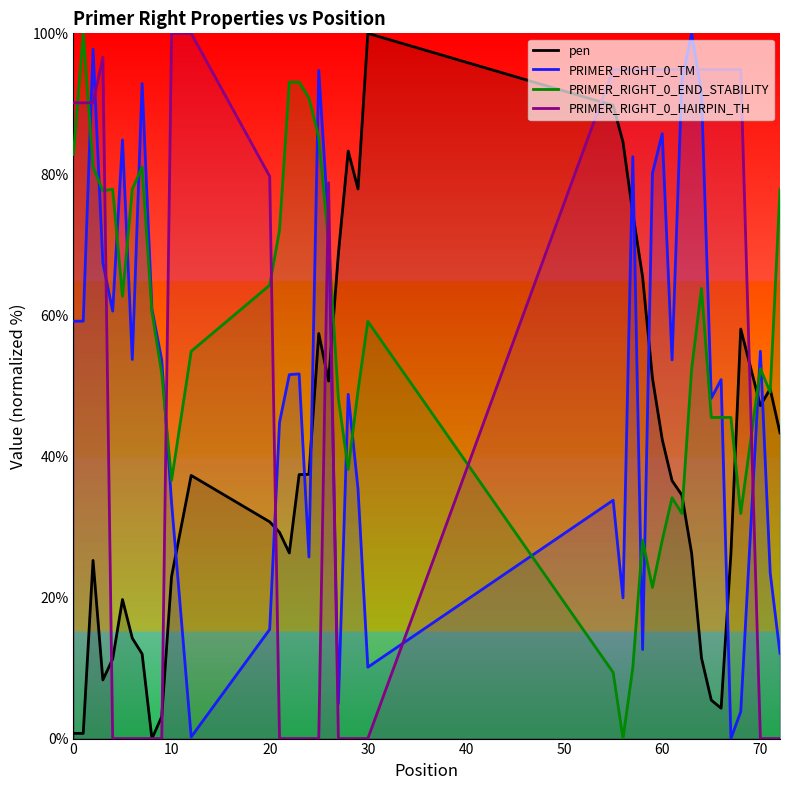

Which series has the largest total across all categories?

PRIMER_RIGHT_0_END_STABILITY